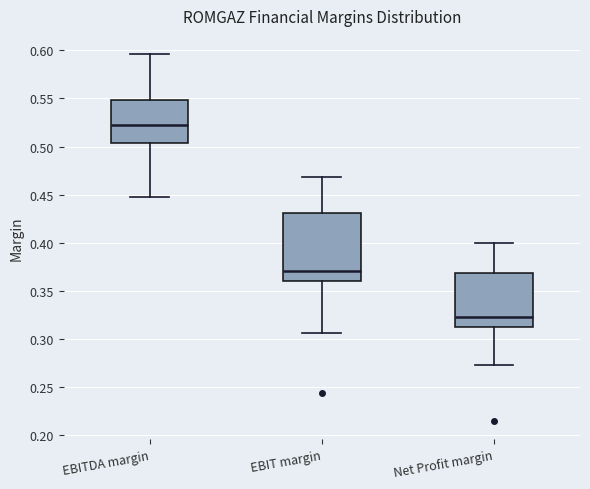

Reading left to right, transcribe this box plot: for each box, give where its median line is, the range the box spans, and where its two whiskers end, as read against the y-axis. The values are not printed on the chart, so give them approximately, as read against the axis.

EBITDA margin: median 0.520, box 0.505 to 0.550, whiskers 0.450 to 0.595
EBIT margin: median 0.370, box 0.360 to 0.430, whiskers 0.305 to 0.470
Net Profit margin: median 0.325, box 0.315 to 0.370, whiskers 0.275 to 0.400